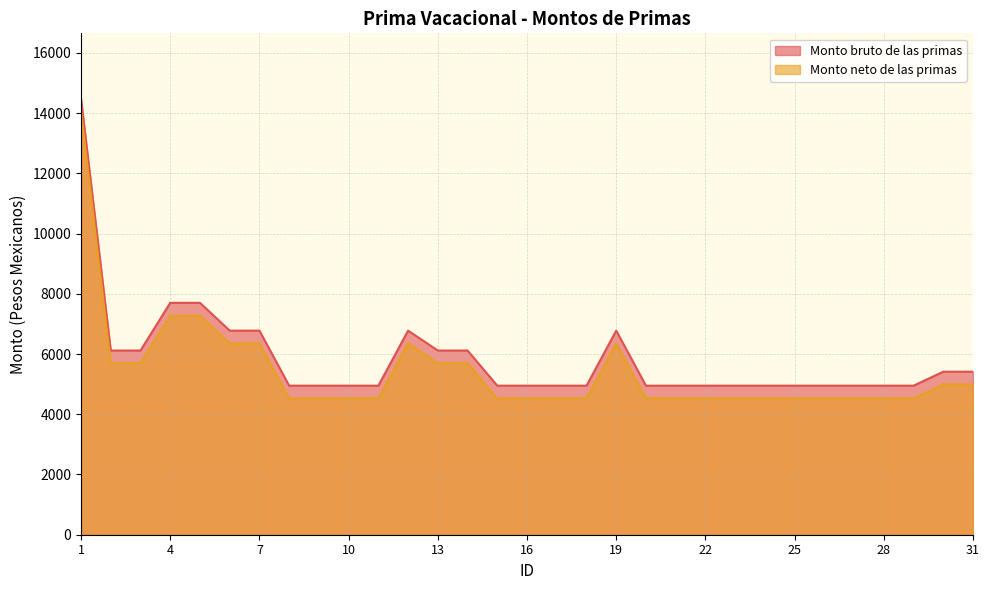

The Monto bruto de las primas series shows 4948.5 at 27. True or false?

True